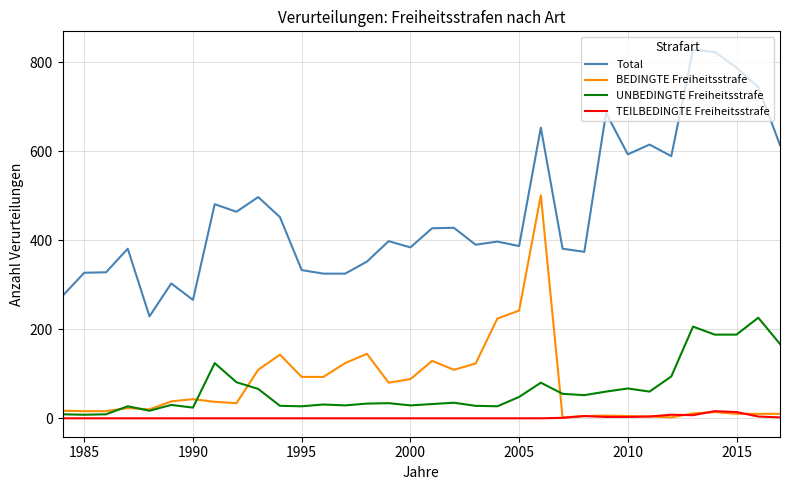

What is the difference between the maximum and minimum values in the Total series?

599